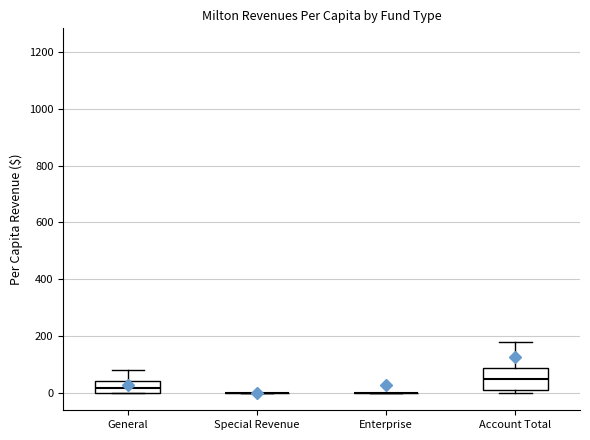

Reading left to right, read every box against the y-axis: the position of its median line, the range the box covers, and the ends of its whiskers. The values are not printed on the chart, so give them approximately, as read against the axis.

General: median 20, box 0 to 40, whiskers 0 to 80
Special Revenue: box collapsed to a line at 0, whiskers 0 to 0
Enterprise: box collapsed to a line at 0, whiskers 0 to 0
Account Total: median 60, box 0 to 80, whiskers 0 (just below the box's lower edge) to 180